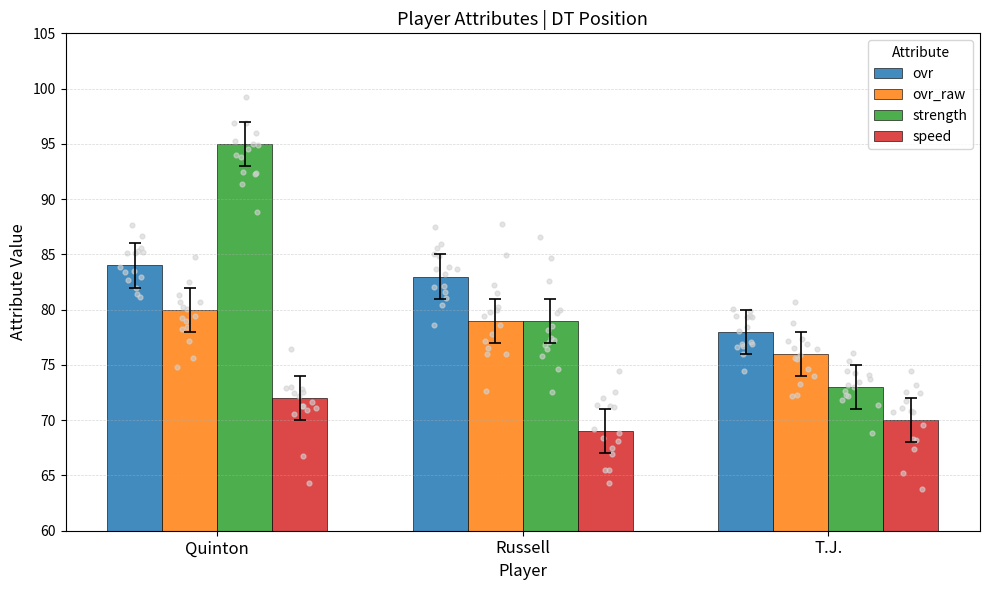

Which series has the widest spread of Y values?

strength